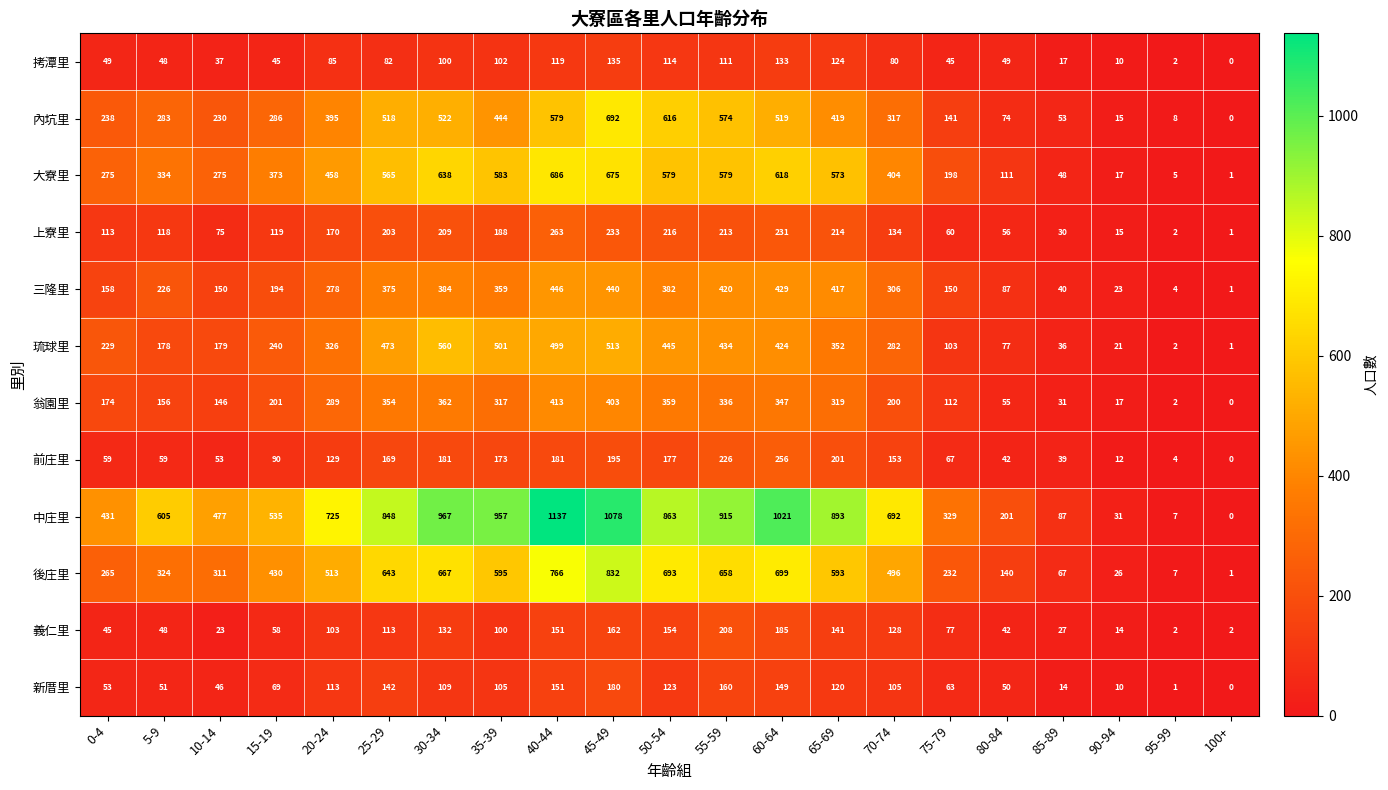

Rank the series at 45-49 from highest to lowest value.

中庄里, 後庄里, 內坑里, 大寮里, 琉球里, 三隆里, 翁園里, 上寮里, 前庄里, 新厝里, 義仁里, 拷潭里